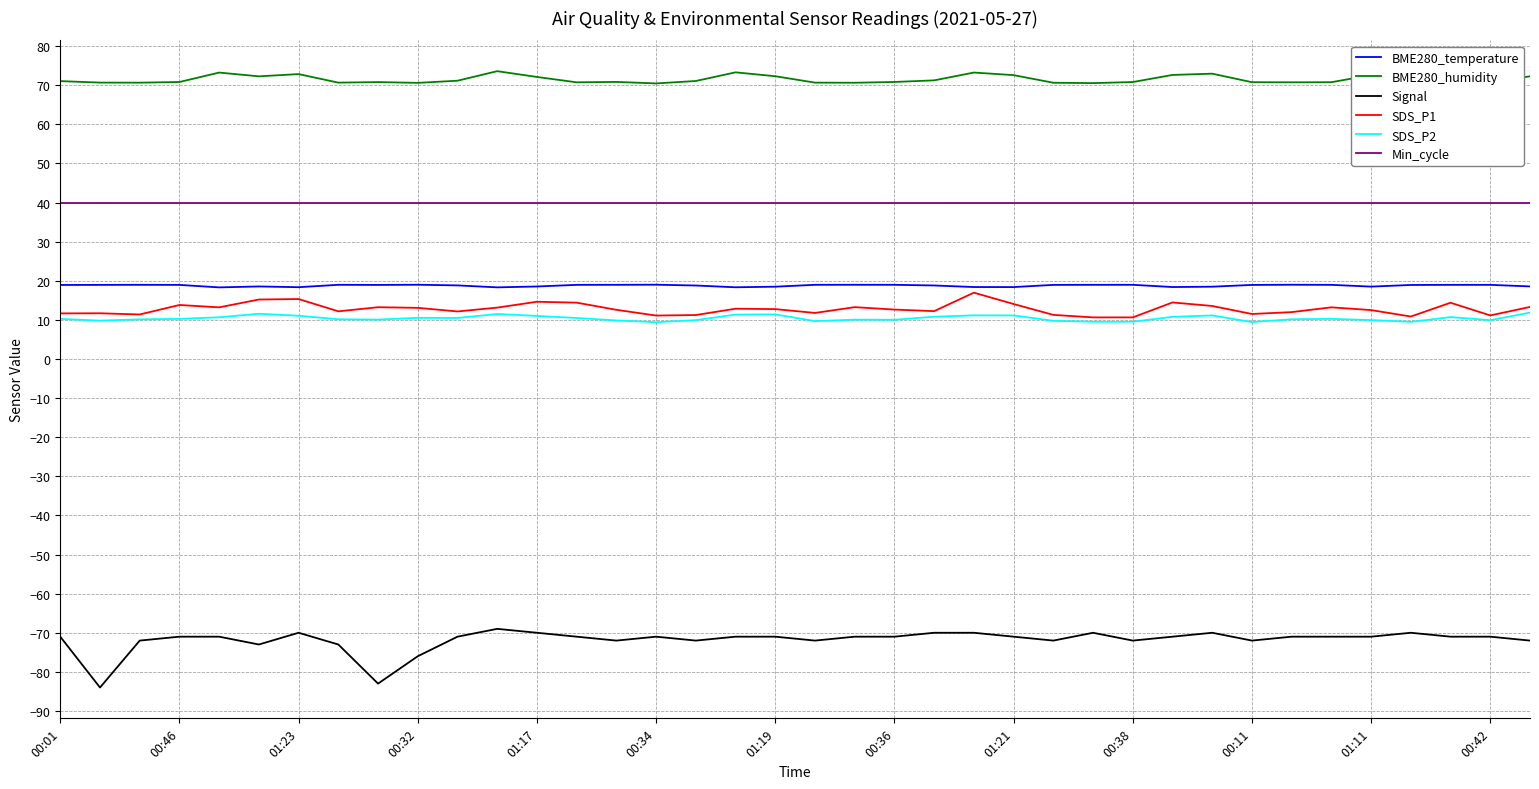

List the series in order of their peak value, highest first.

BME280_humidity, Min_cycle, BME280_temperature, SDS_P1, SDS_P2, Signal